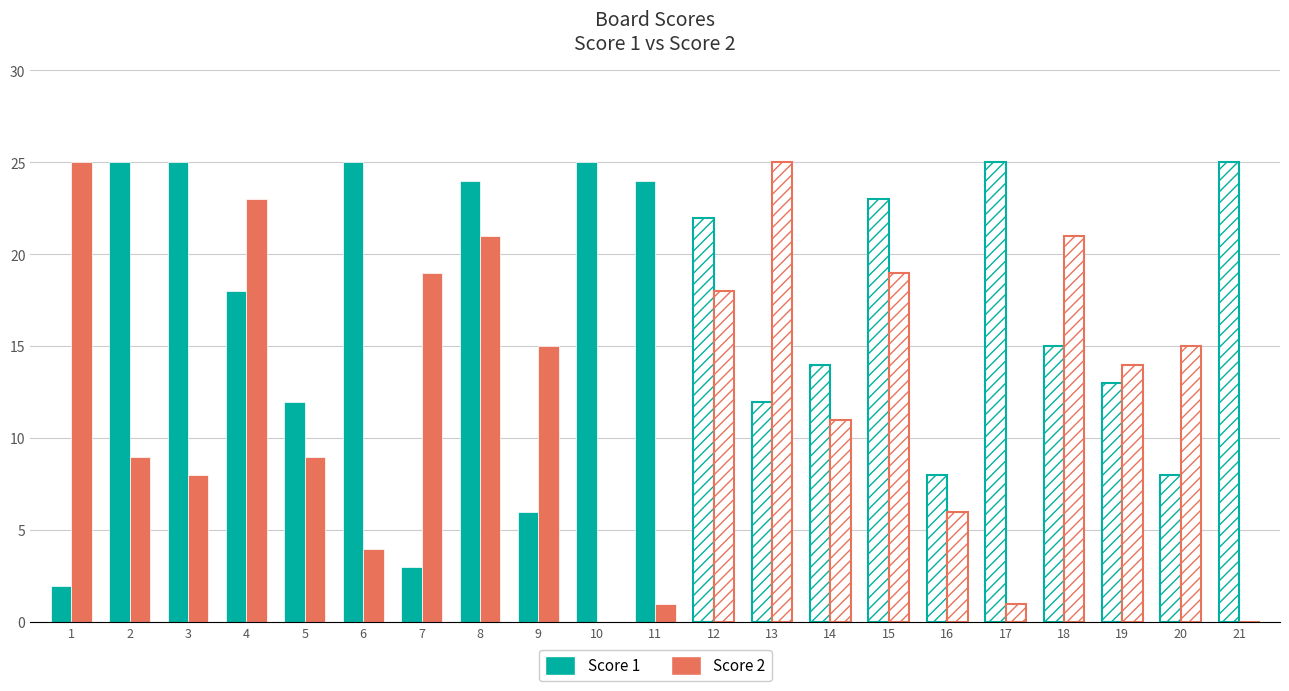

Are the bars horizontal?

No